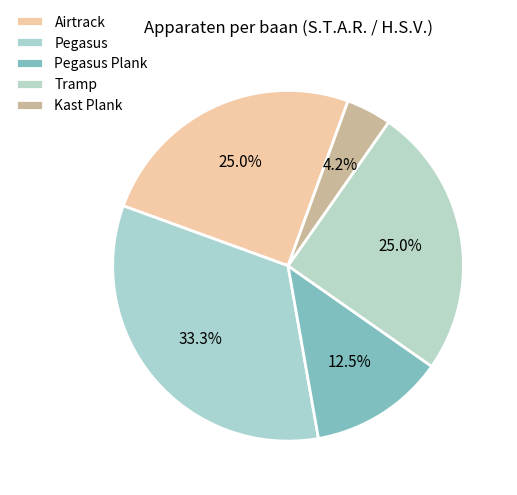

How many slices are in this pie chart?

5